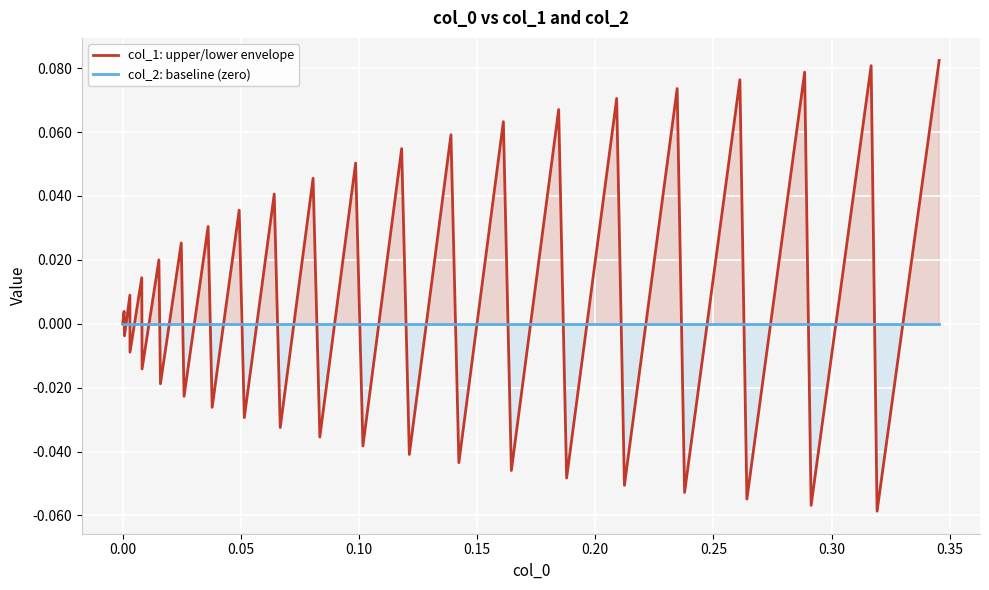

Rank the series by their average value, from lowest to highest.

col_2: baseline (zero), col_1: upper/lower envelope